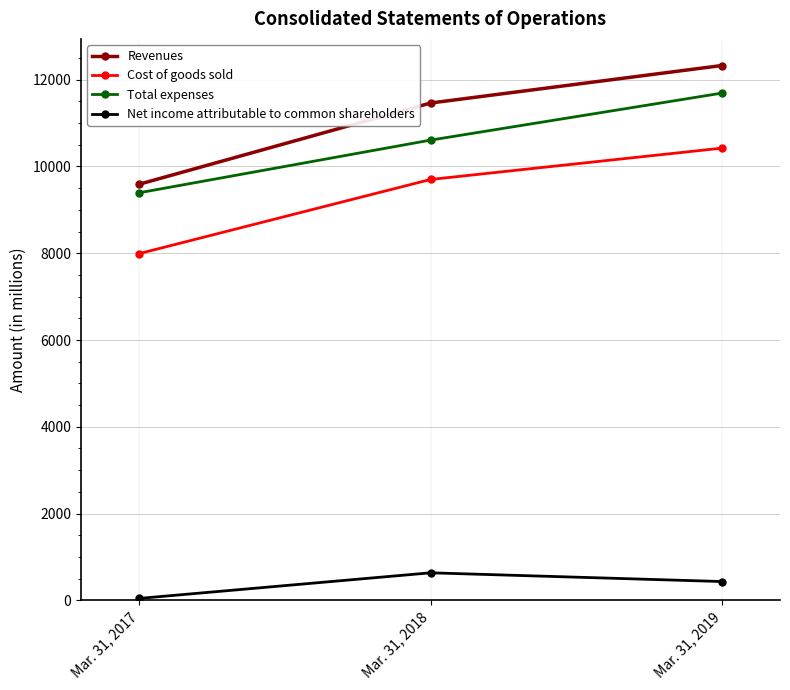

True or false: Cost of goods sold has a value of 7992 at Mar. 31, 2017.

True